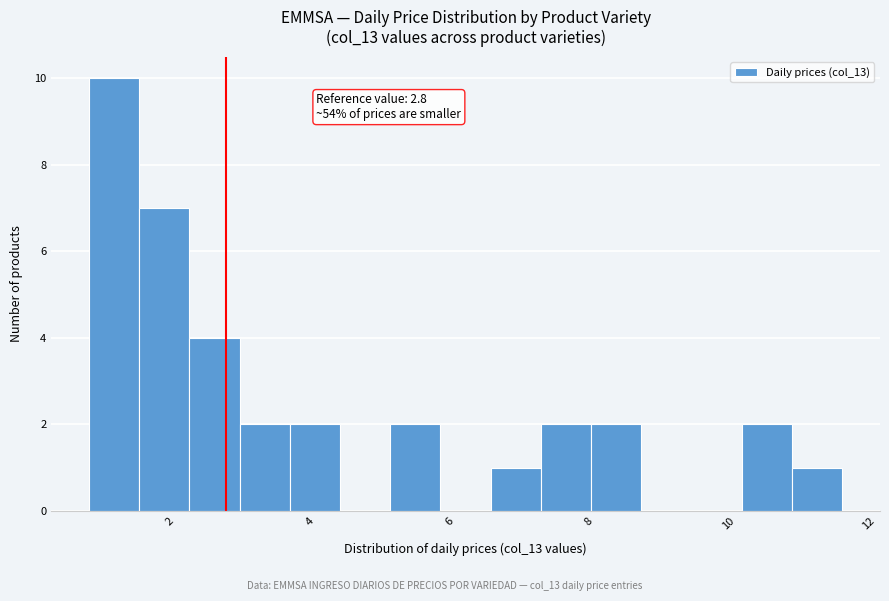

Read against the x-axis, roughly where is the centre of the tallest bar?

1.2